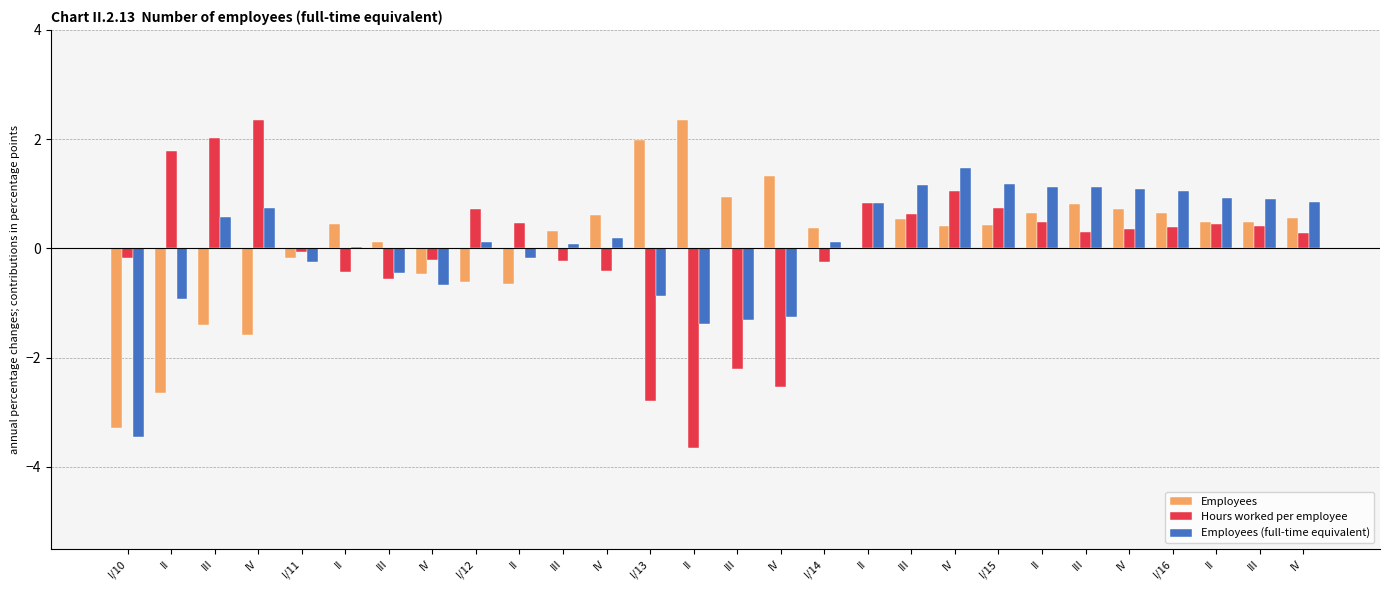

Is it true that Employees (full-time equivalent) equals -1.9 at III?

False